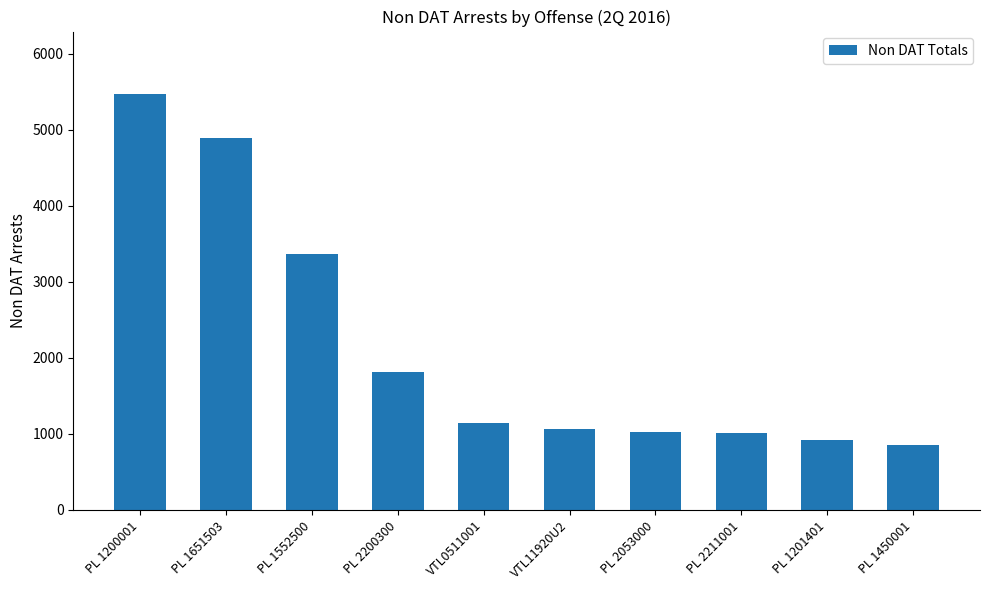

Is it true that the value at PL 1200001 is 3485?

False